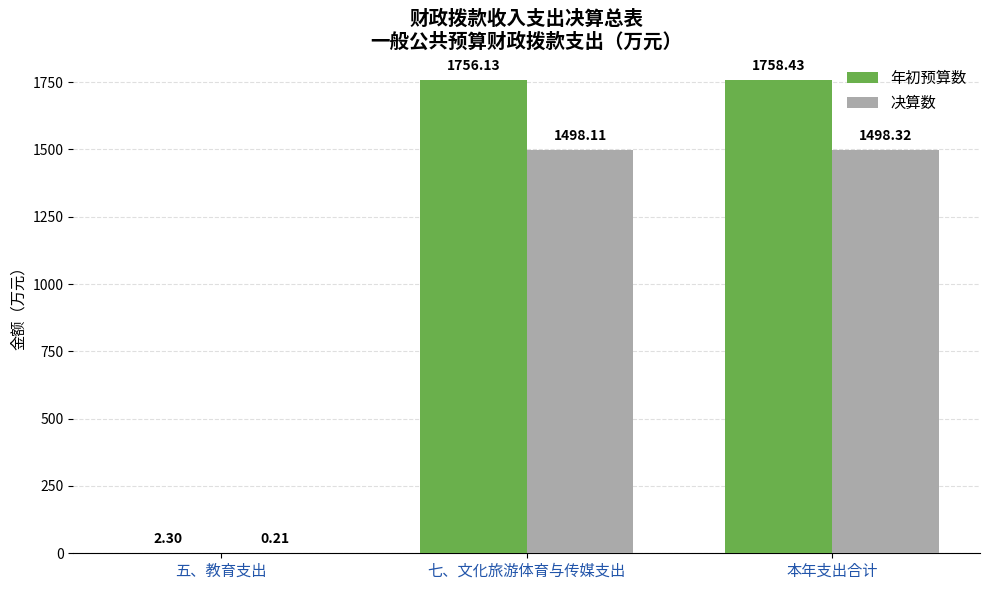

What is the difference between the 决算数 values at 本年支出合计 and 五、教育支出?

1498.1